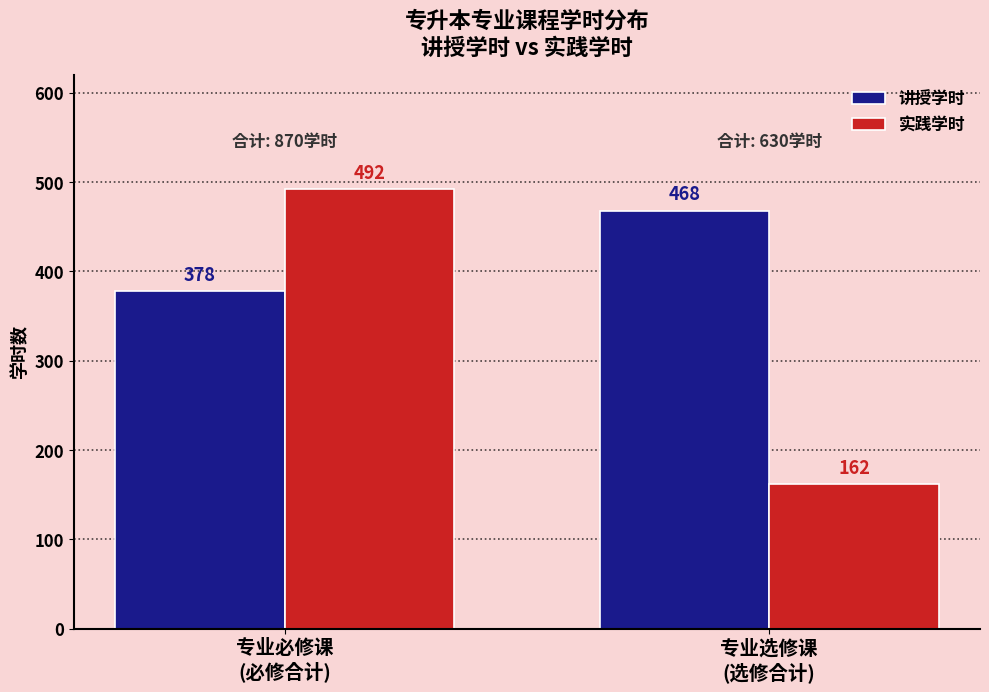

Is it true that 实践学时 equals 274 at 专业选修课
(选修合计)?

False